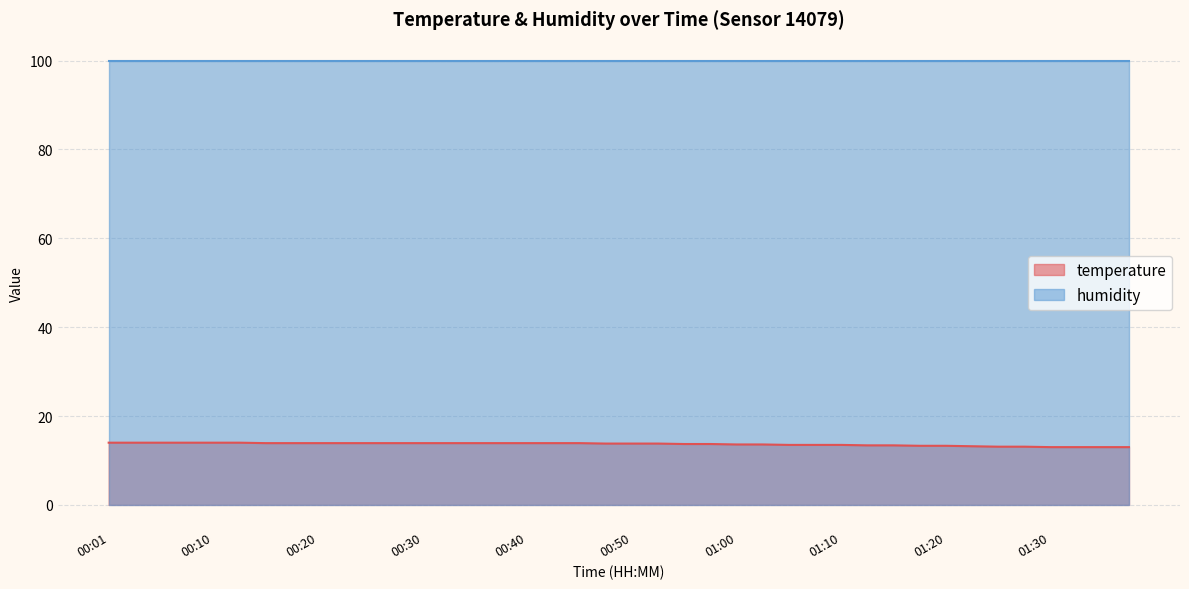

Reading left to right, list all the values displayed in this chart.

14.0	14.0	14.0	14.0	14.0	14.0	13.9	13.9	13.9	13.9	13.9	13.9	13.9	13.9	13.9	13.9	13.9	13.9	13.9	13.8	13.8	13.8	13.7	13.7	13.6	13.6	13.5	13.5	13.5	13.4	13.4	13.3	13.3	13.2	13.1	13.1	13.0	13.0	13.0	13.0